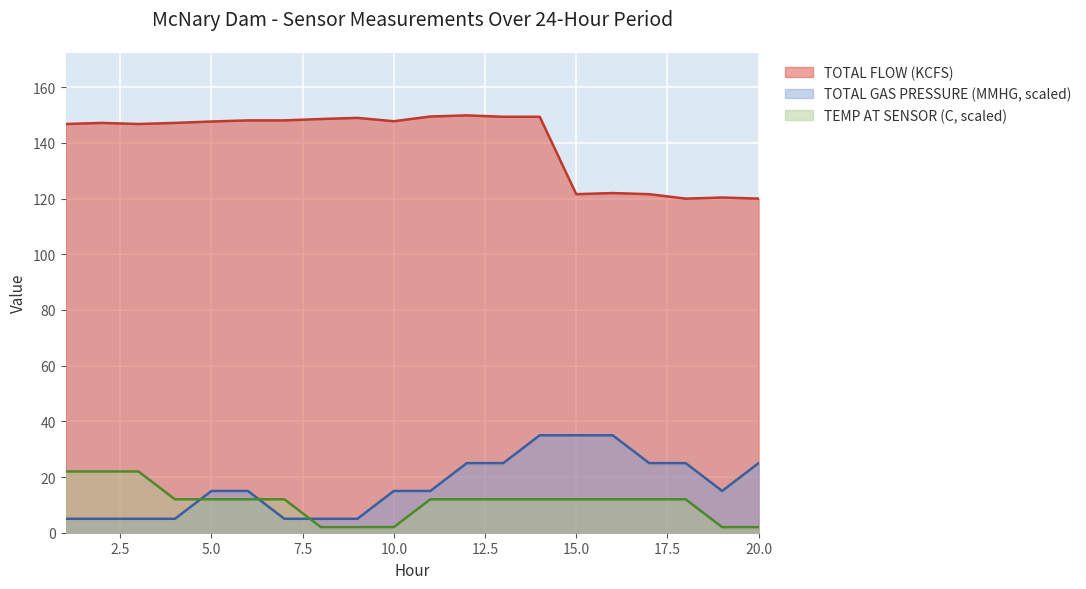

Is the value of TEMP AT SENSOR (C) at 17 greater than the value of TOTAL FLOW (KCFS) at 11?

No